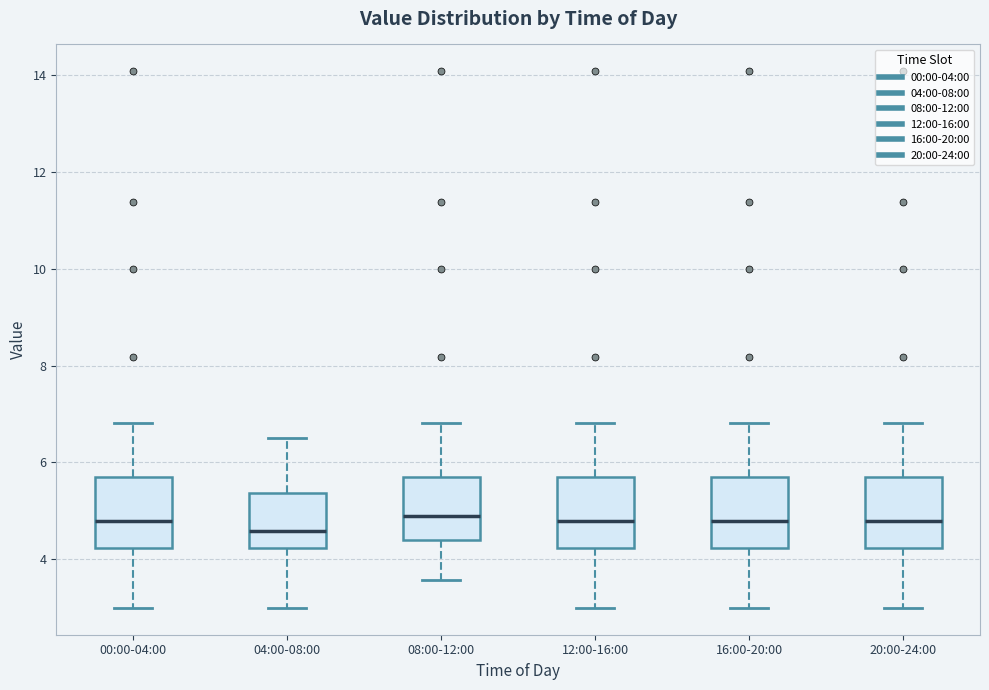

Reading left to right, transcribe this box plot: for each box, give where its median line is, the range the box spans, and where its two whiskers end, as read against the y-axis. The values are not printed on the chart, so give them approximately, as read against the axis.

00:00-04:00: median 4.8, box 4.2 to 5.8, whiskers 3.0 to 6.8
04:00-08:00: median 4.6, box 4.2 to 5.4, whiskers 3.0 to 6.6
08:00-12:00: median 4.8, box 4.4 to 5.8, whiskers 3.6 to 6.8
12:00-16:00: median 4.8, box 4.2 to 5.8, whiskers 3.0 to 6.8
16:00-20:00: median 4.8, box 4.2 to 5.8, whiskers 3.0 to 6.8
20:00-24:00: median 4.8, box 4.2 to 5.8, whiskers 3.0 to 6.8